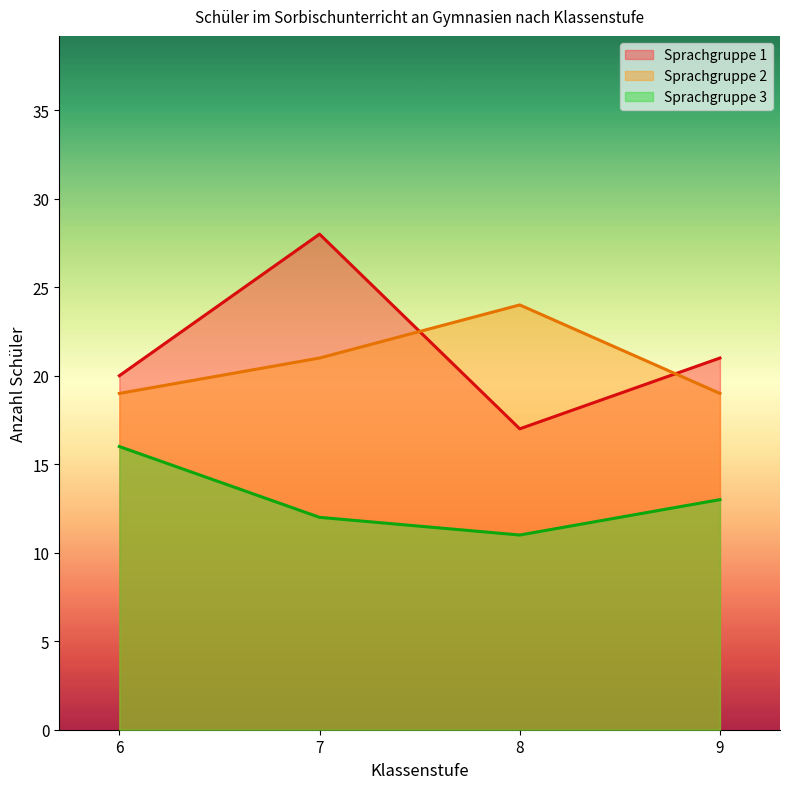

True or false: Sprachgruppe 2 and Sprachgruppe 1 cross at least once.

True